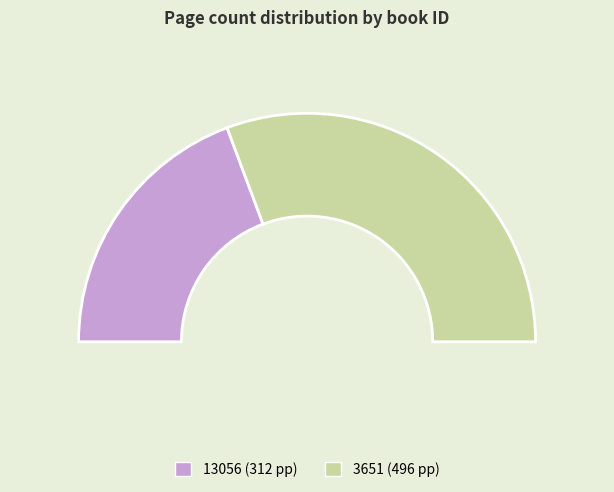

Count the number of slices in the pie.

2